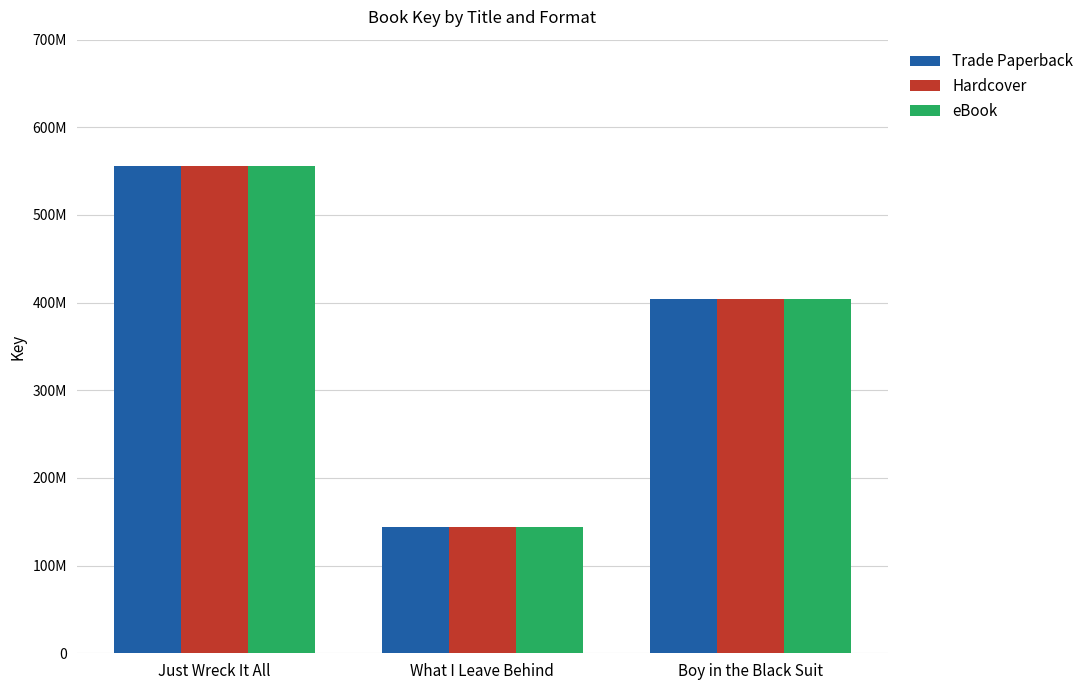

Which series changed the most between What I Leave Behind and Boy in the Black Suit?

Trade Paperback